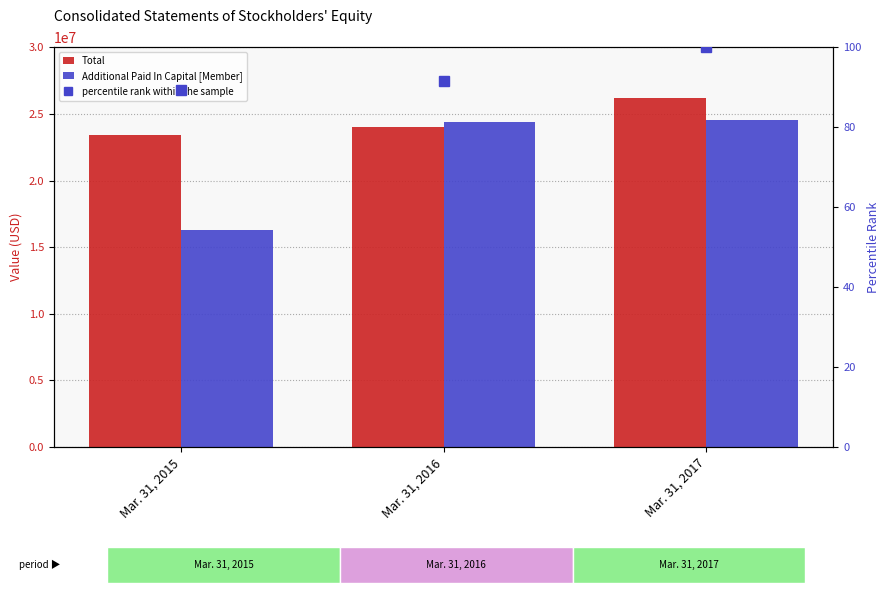

What are all the series names shown in the legend?

Total, Additional Paid In Capital [Member], percentile rank within the sample